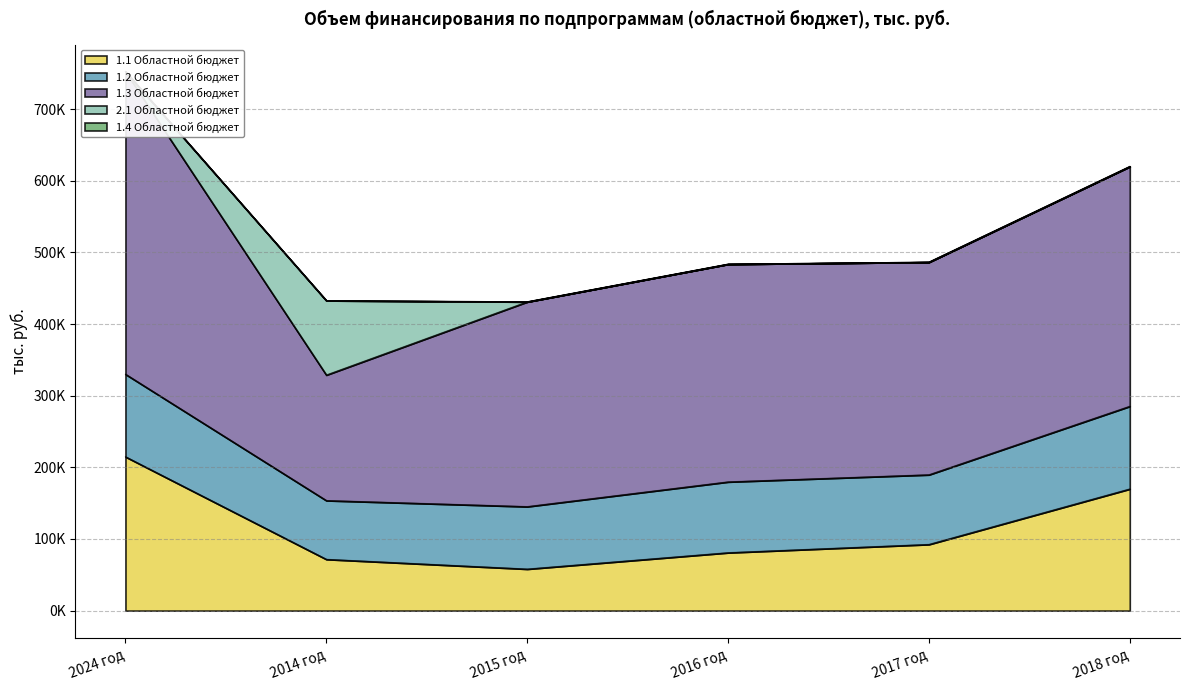

What is the sum of all 1.1 Областной бюджет values?

687716.9